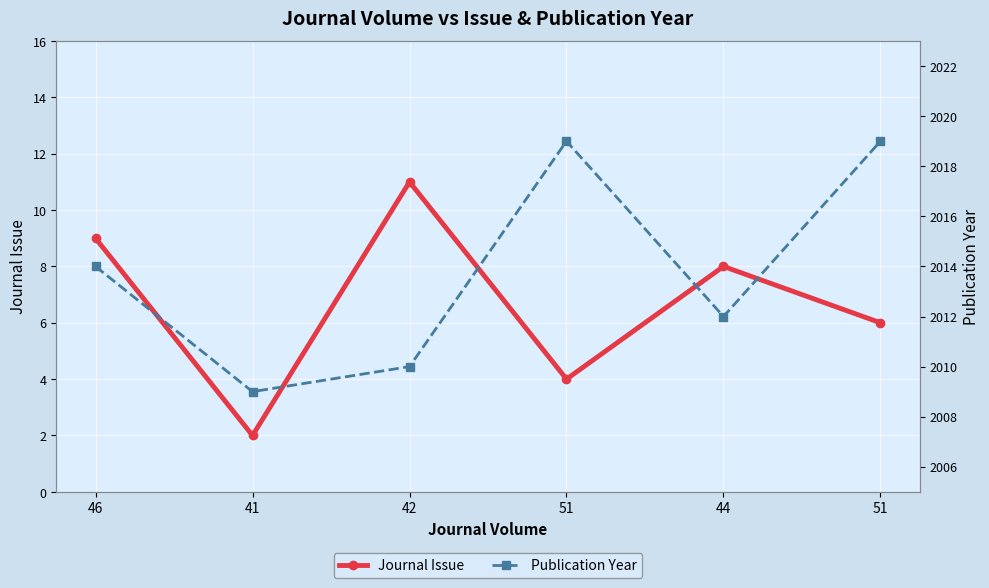

Rank the categories by Journal Issue value from highest to lowest.

42, 46, 44, 51, 51, 41